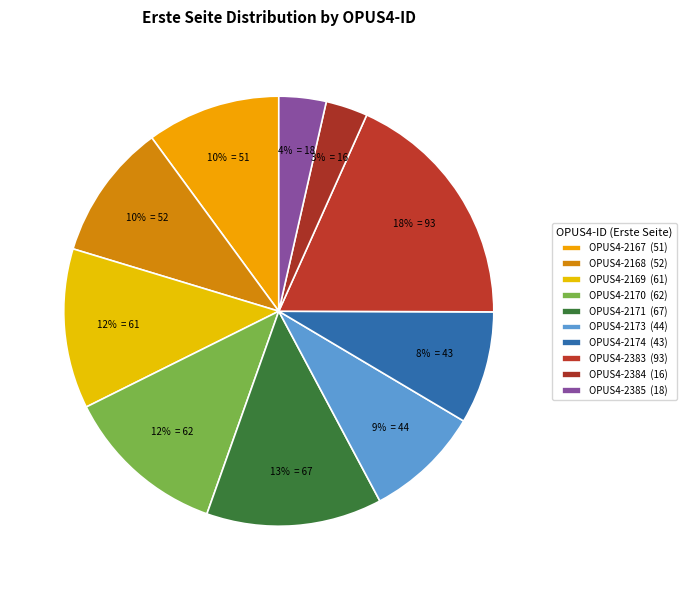

Rank the categories by value from lowest to highest.

OPUS4-2384, OPUS4-2385, OPUS4-2174, OPUS4-2173, OPUS4-2167, OPUS4-2168, OPUS4-2169, OPUS4-2170, OPUS4-2171, OPUS4-2383